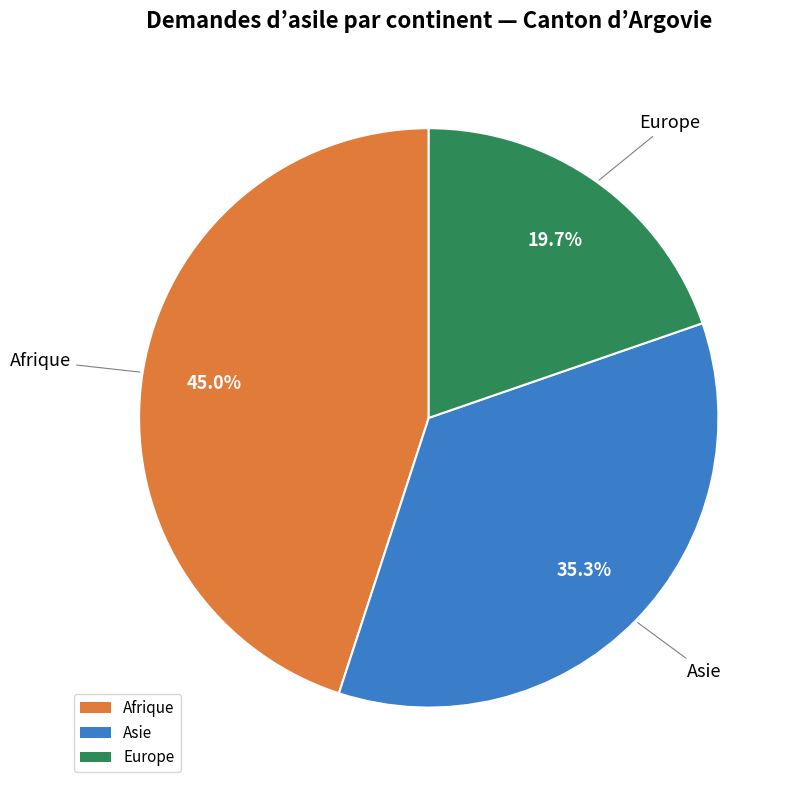

Which category has the biggest portion of the pie?

Afrique